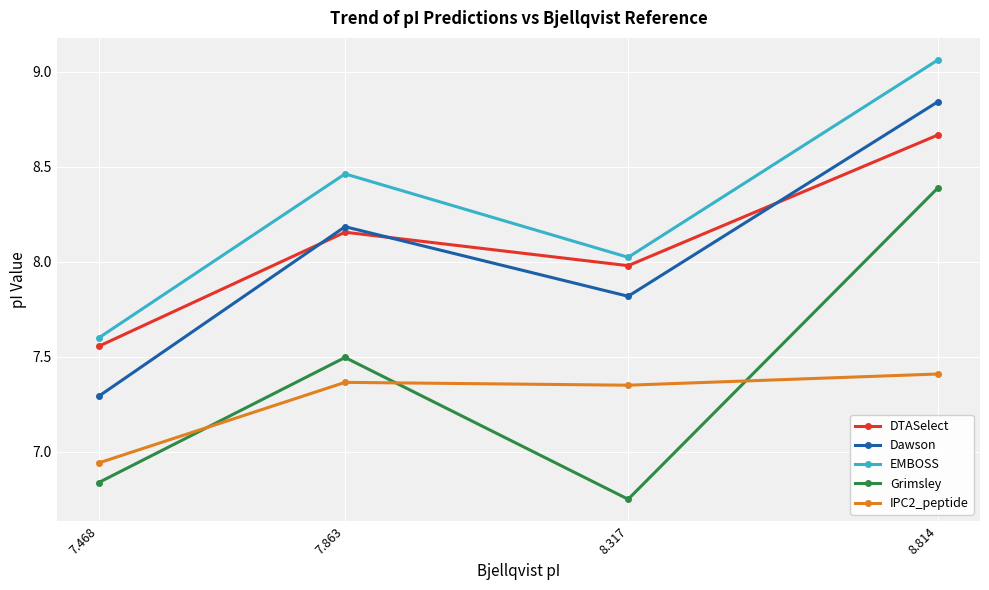

True or false: DTASelect and EMBOSS intersect in this chart.

False